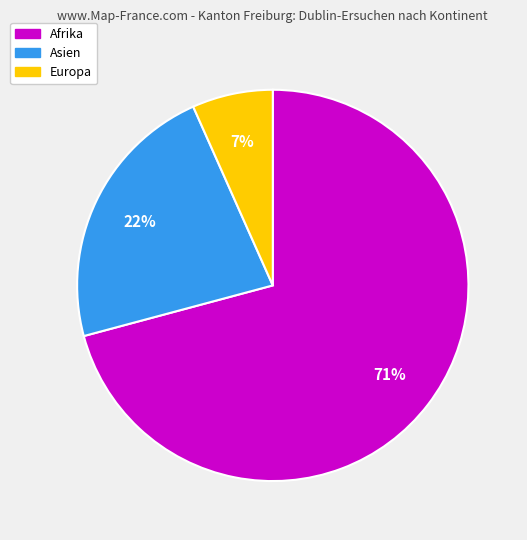

To the nearest percent, what is the difference between the largest and smallest slice percentages?

64%